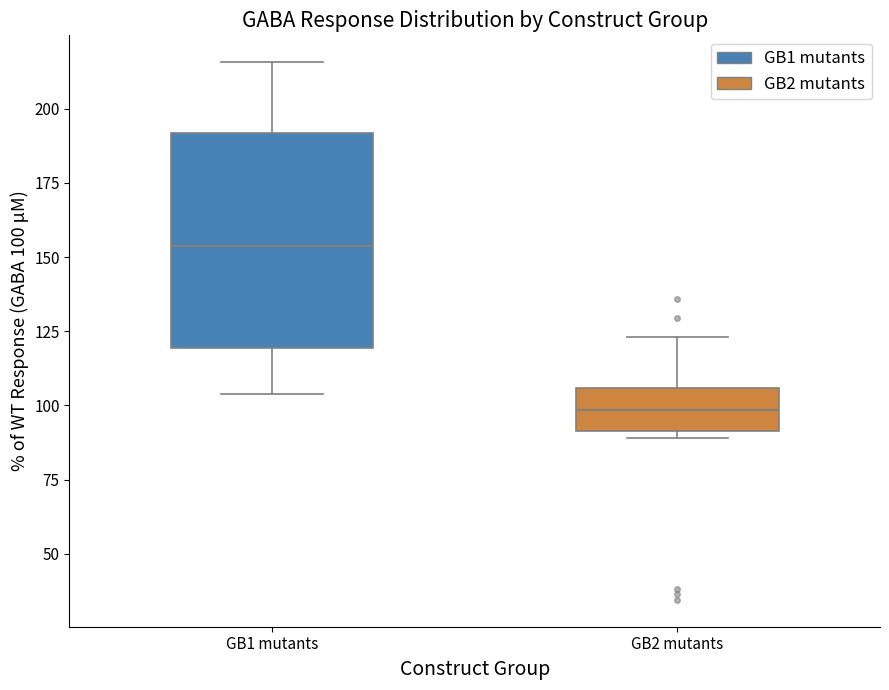

Reading left to right, read every box against the y-axis: the position of its median line, the range the box covers, and the ends of its whiskers. The values are not printed on the chart, so give them approximately, as read against the axis.

GB1 mutants: median 155, box 120 to 190, whiskers 105 to 215
GB2 mutants: median 100, box 90 to 105, whiskers 90 (just below the box's lower edge) to 125